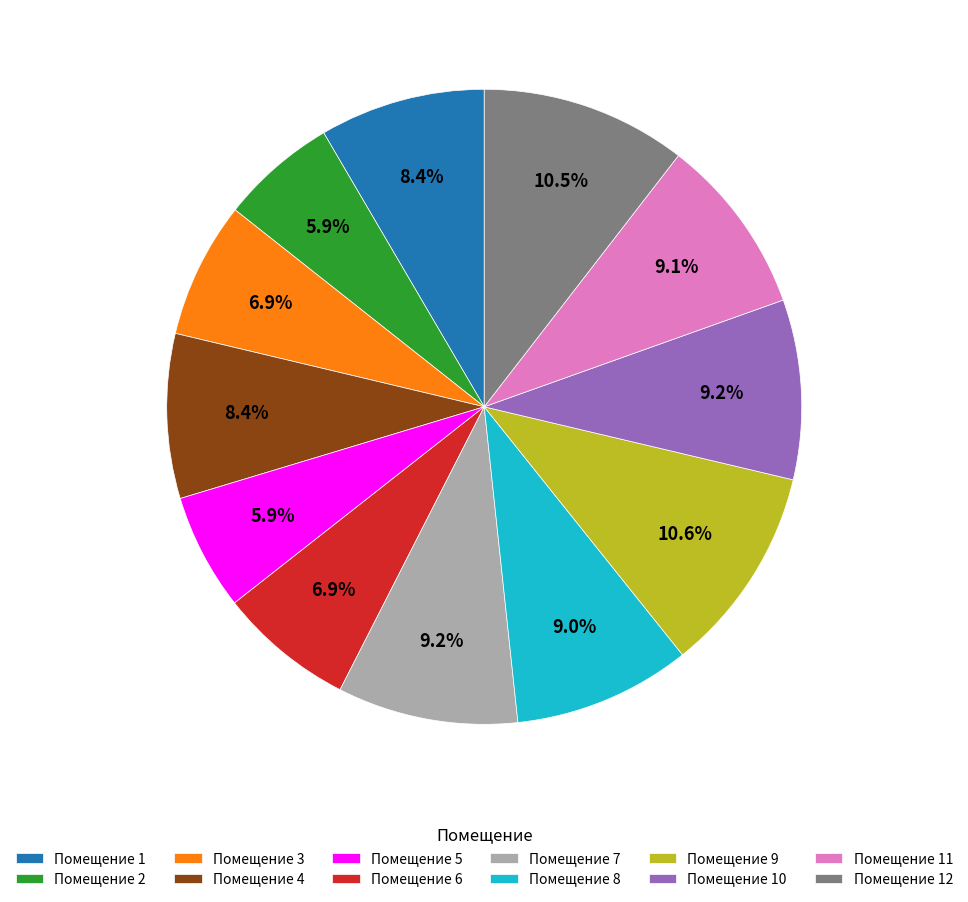

Is Помещение 12 the majority of the pie?

No